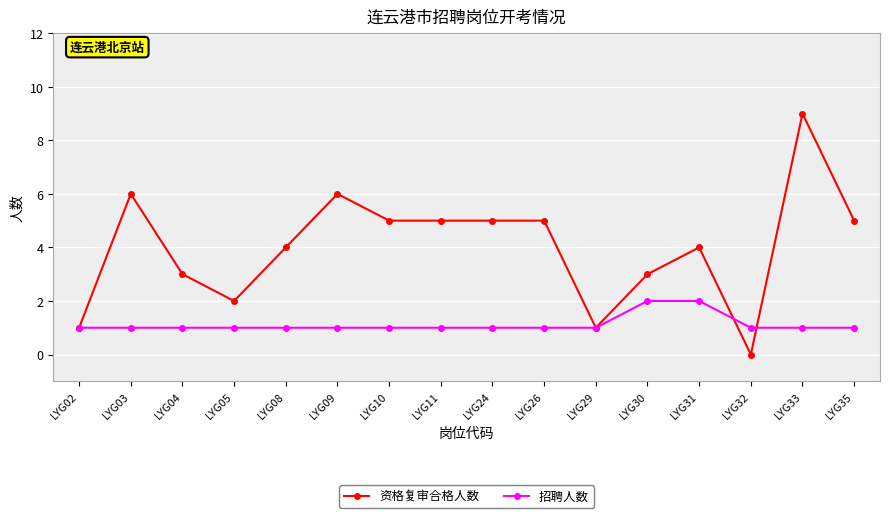

Rank the series at LYG03 from lowest to highest value.

招聘人数, 资格复审合格人数